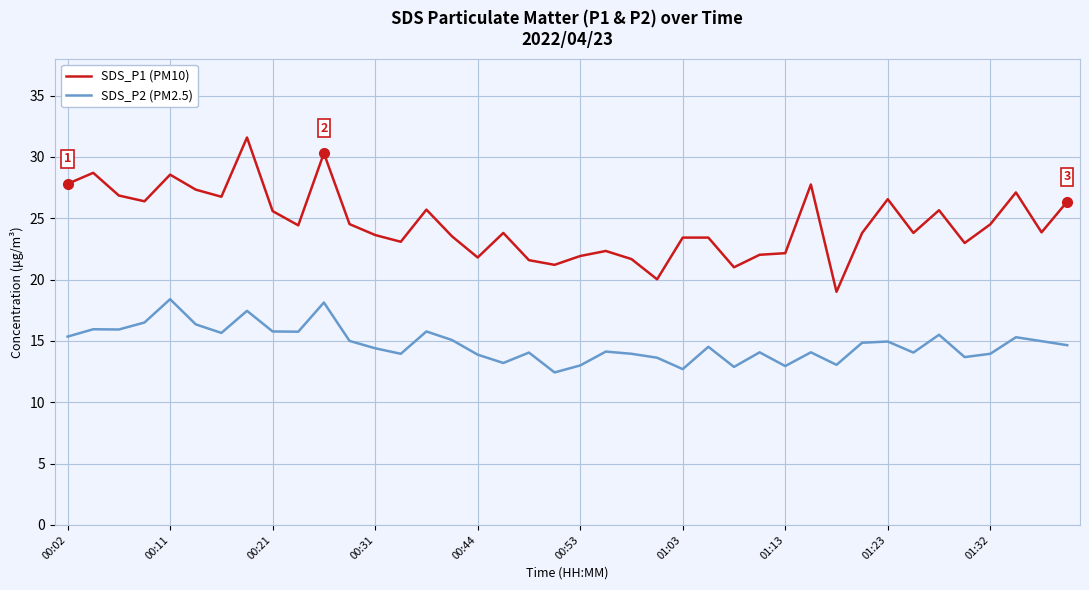

In SDS_P2 (PM2.5), how many points are higher than both neighbors (excluding endpoints)?

13